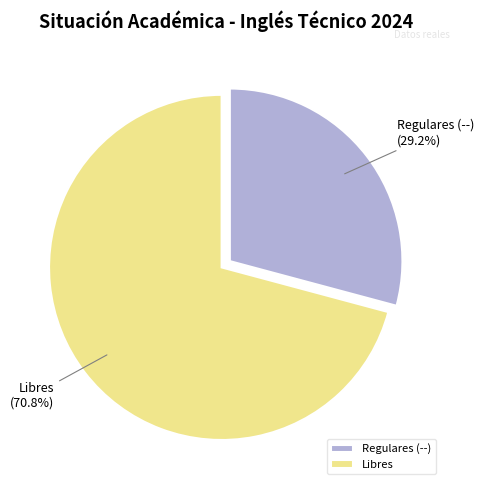

Do Libres and Regulares (--) together represent more than half of the pie?

Yes